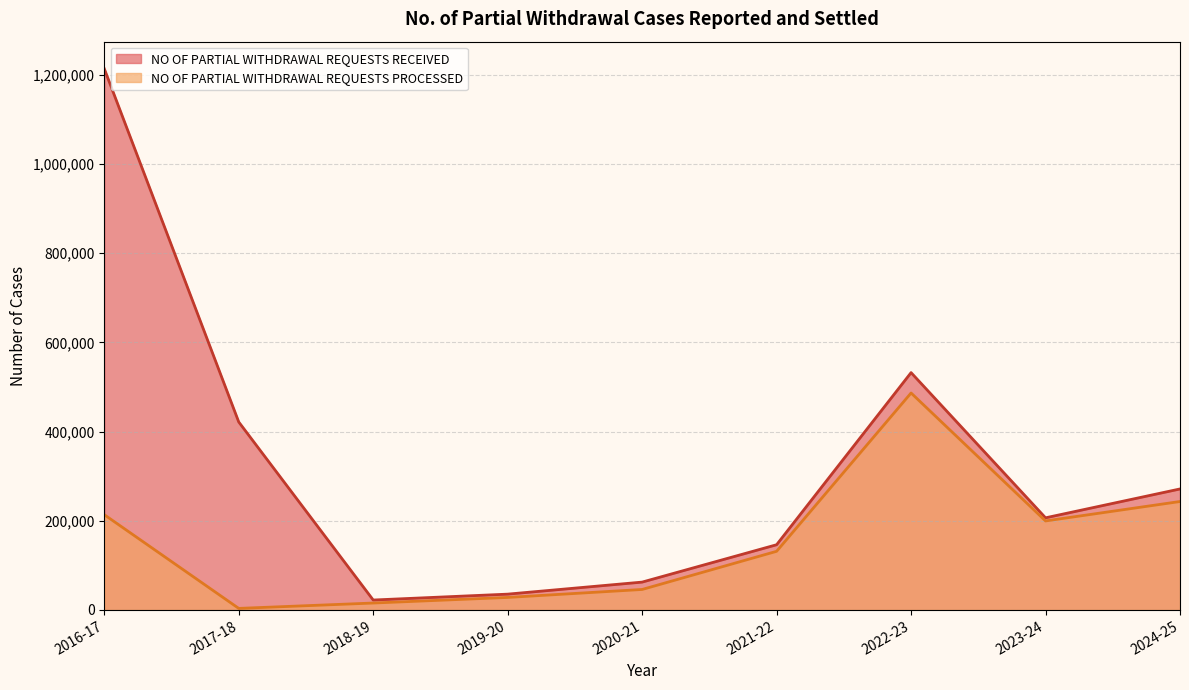

Count the number of categories in the chart.

9